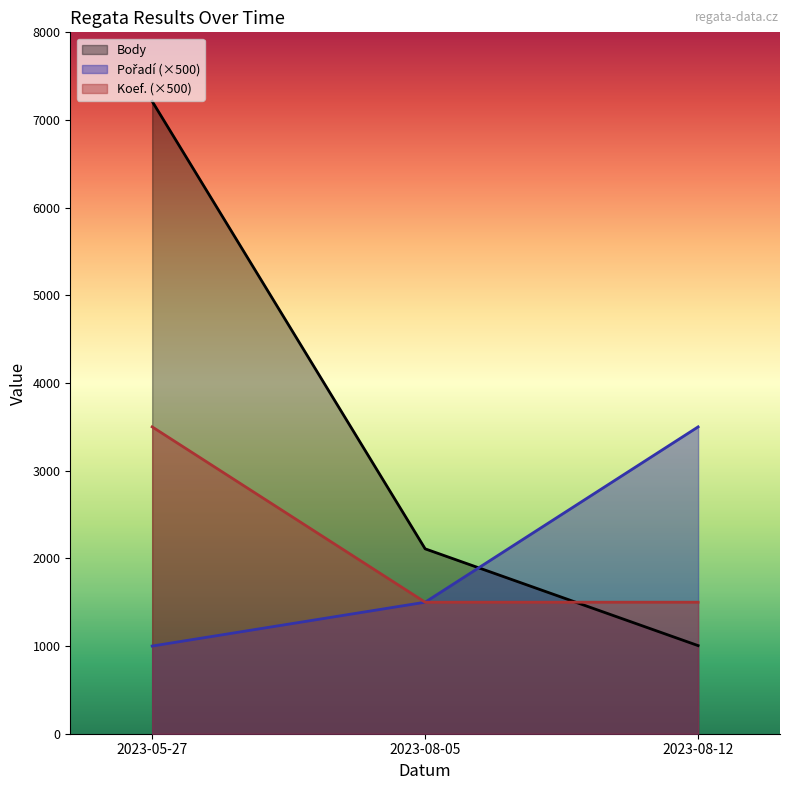

At how many categories does at least one series exceed 6467?

1